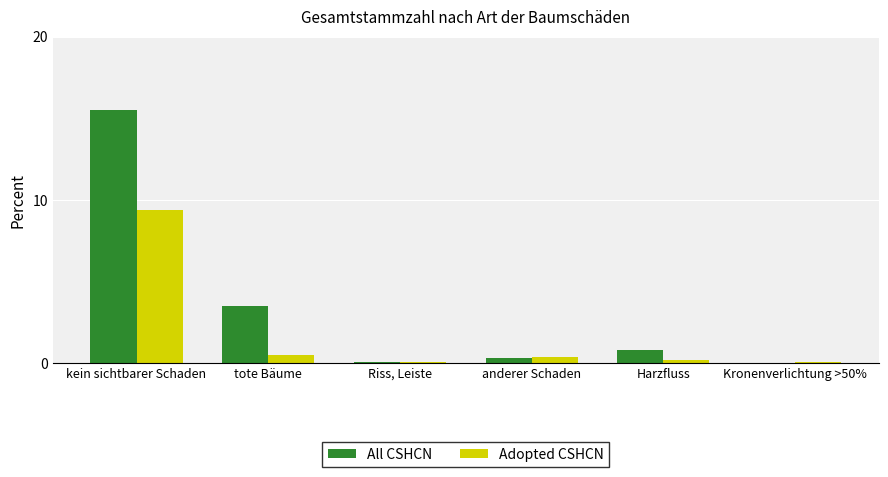

At which category is the sum across all series the highest?

kein sichtbarer Schaden